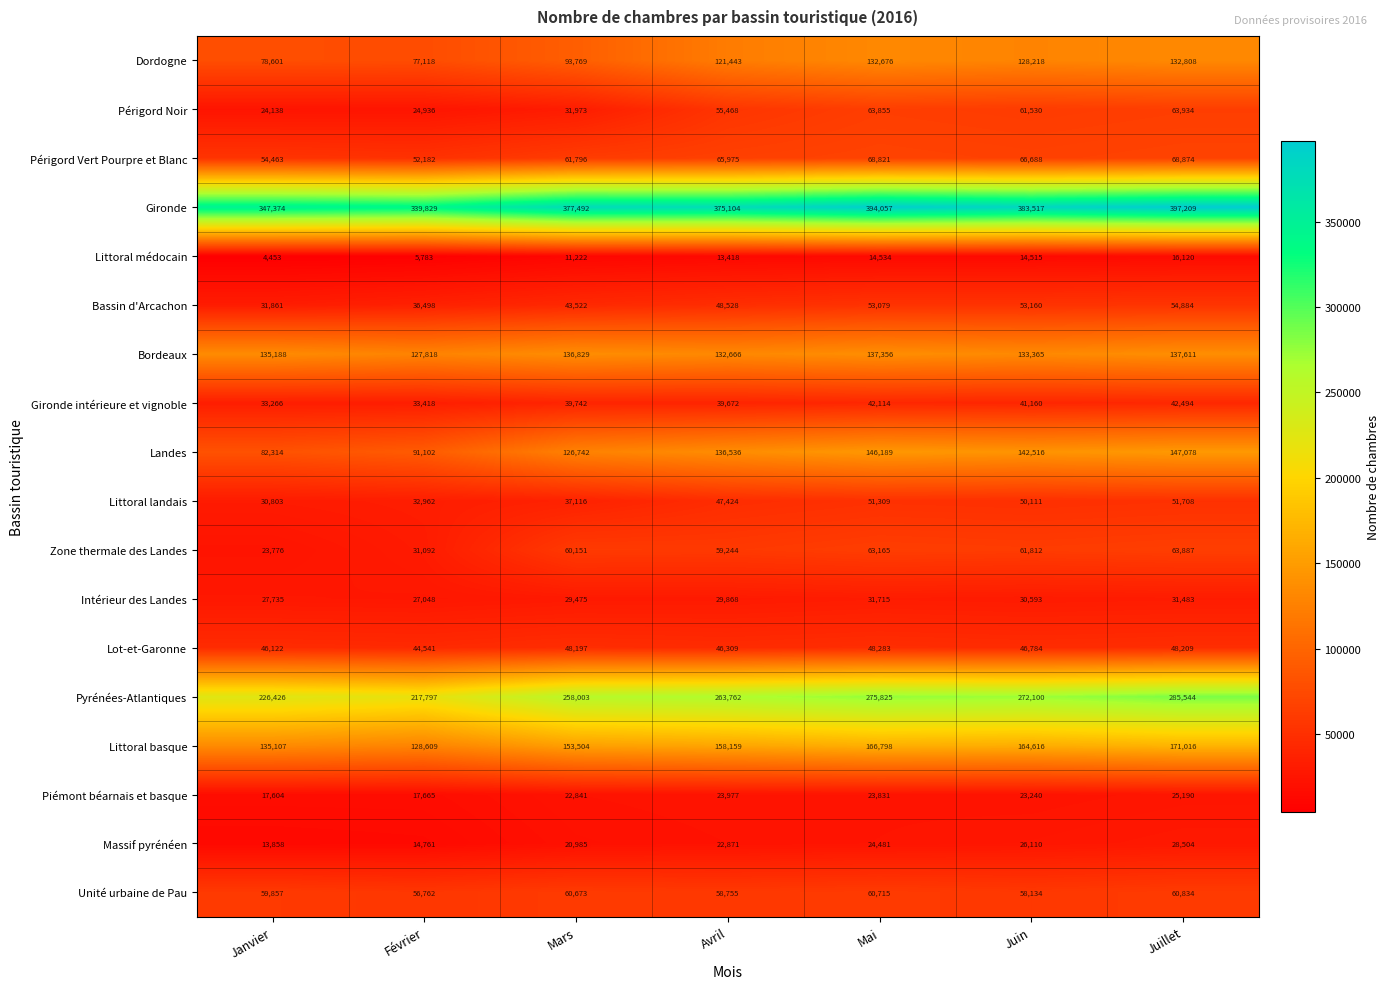

At which category is the sum across all series the highest?

Juillet